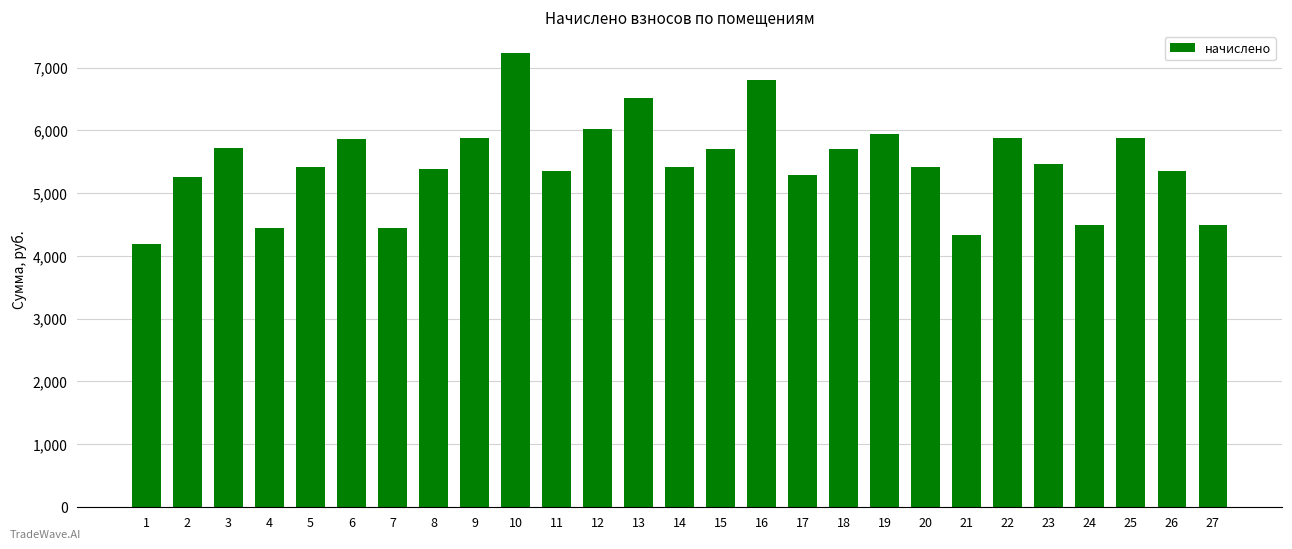

What is the value of the 12th bar from the left?

6029.3